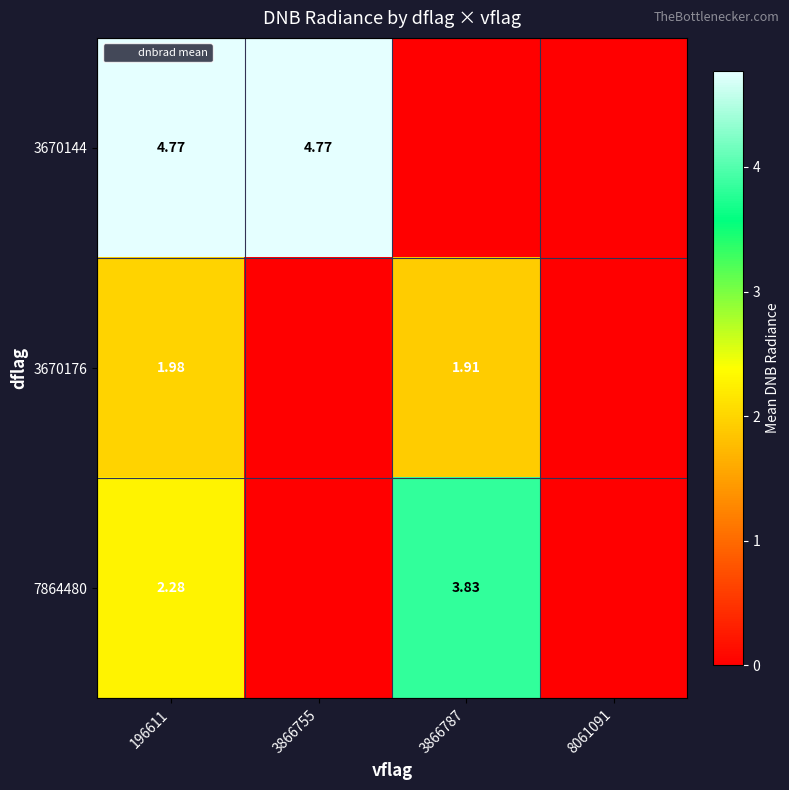

Which series has the largest total across all categories?

3670144